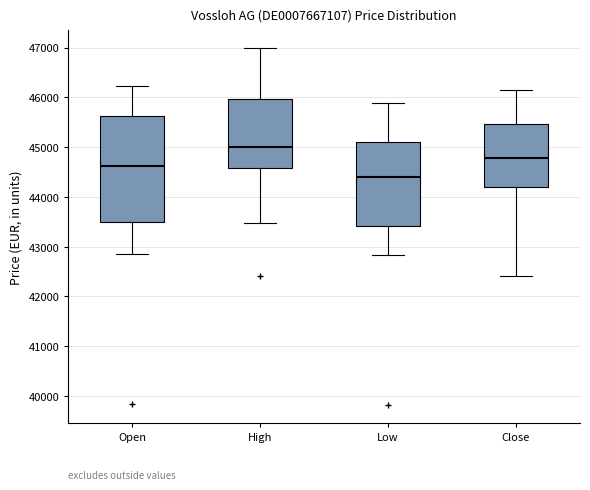

Which box has the highest median line?

High